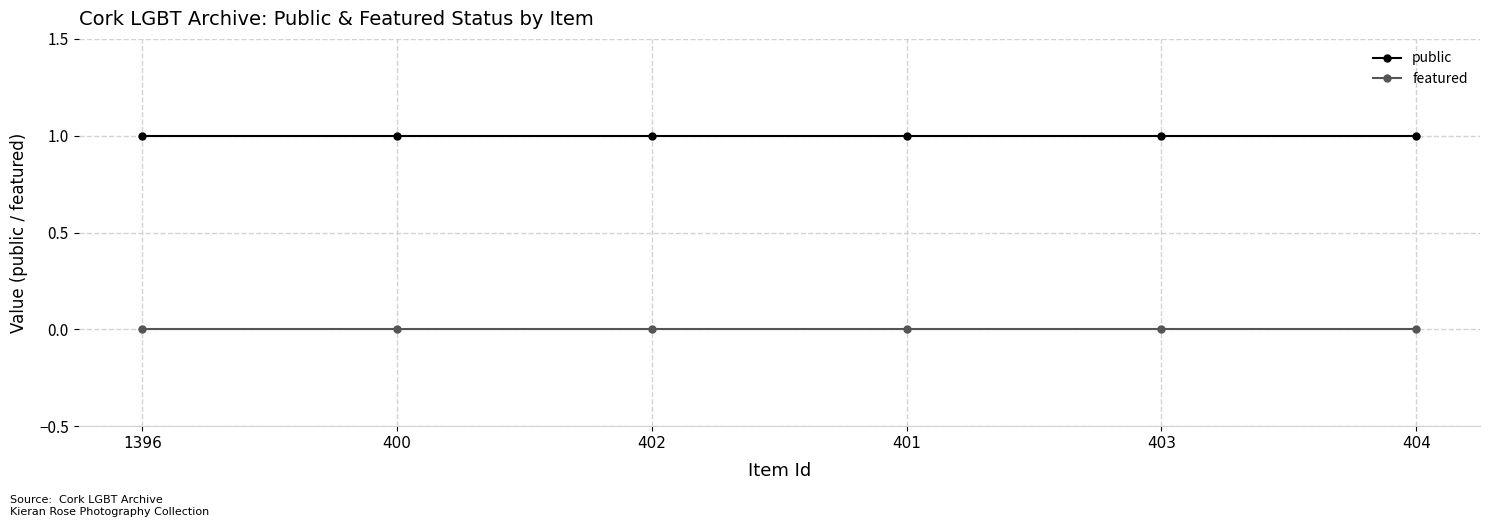

True or false: public has a value of 1 at 402.

True